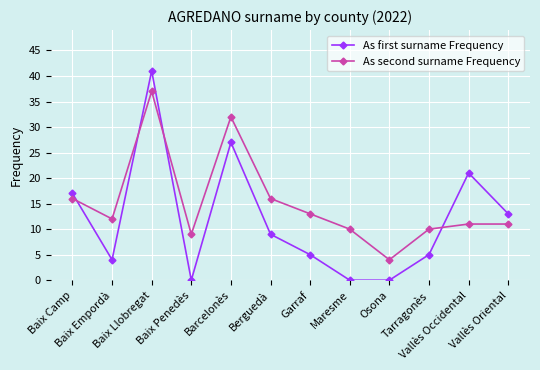

What is the label of the 11th point from the right?

Baix Empordà